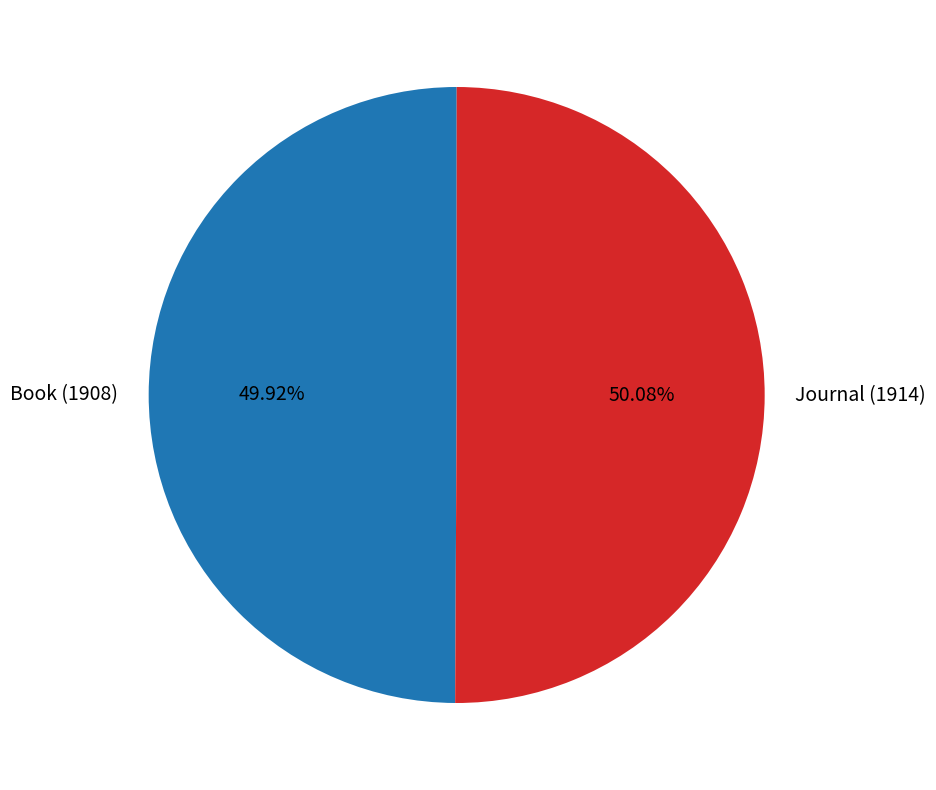

Approximately how many times larger is the value at Book (1908) compared to Journal (1914)?

1.0